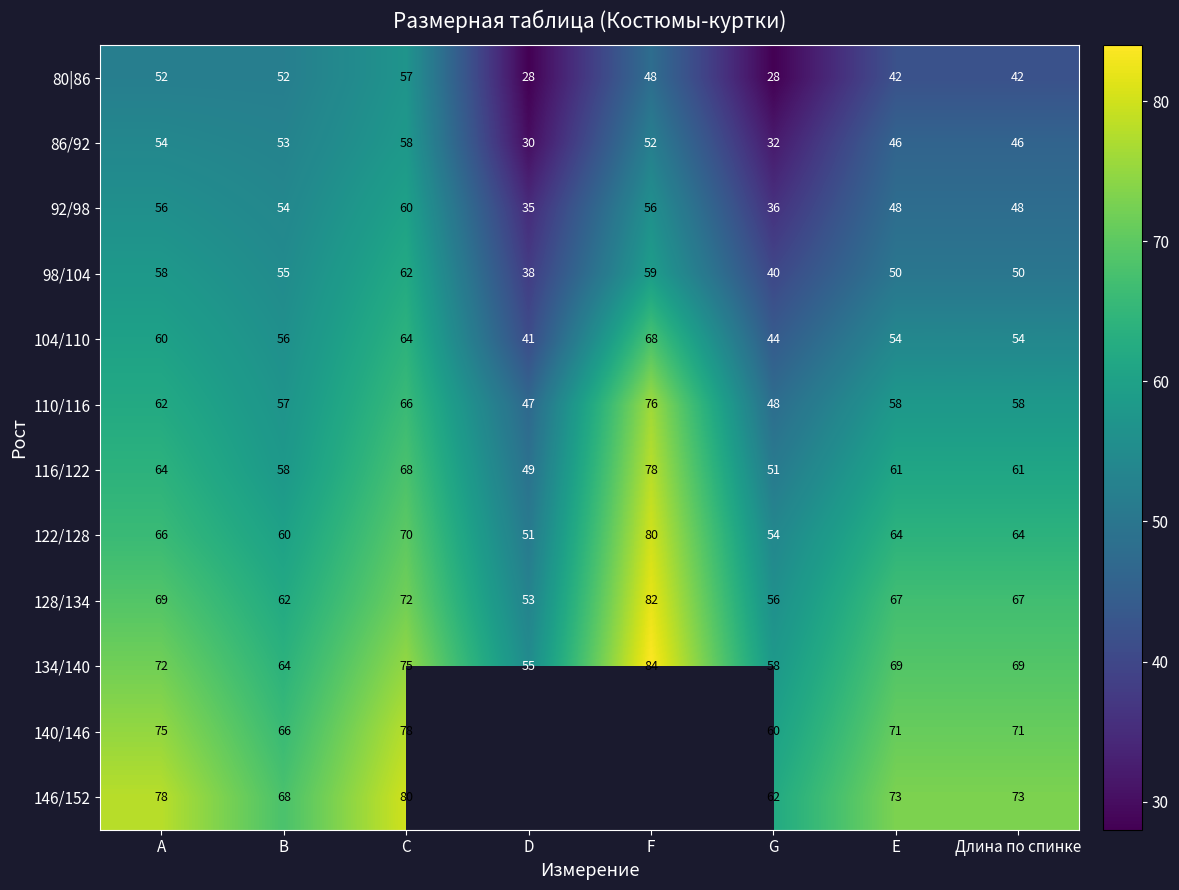

What is the spread (max minus min) of values at Е?

31